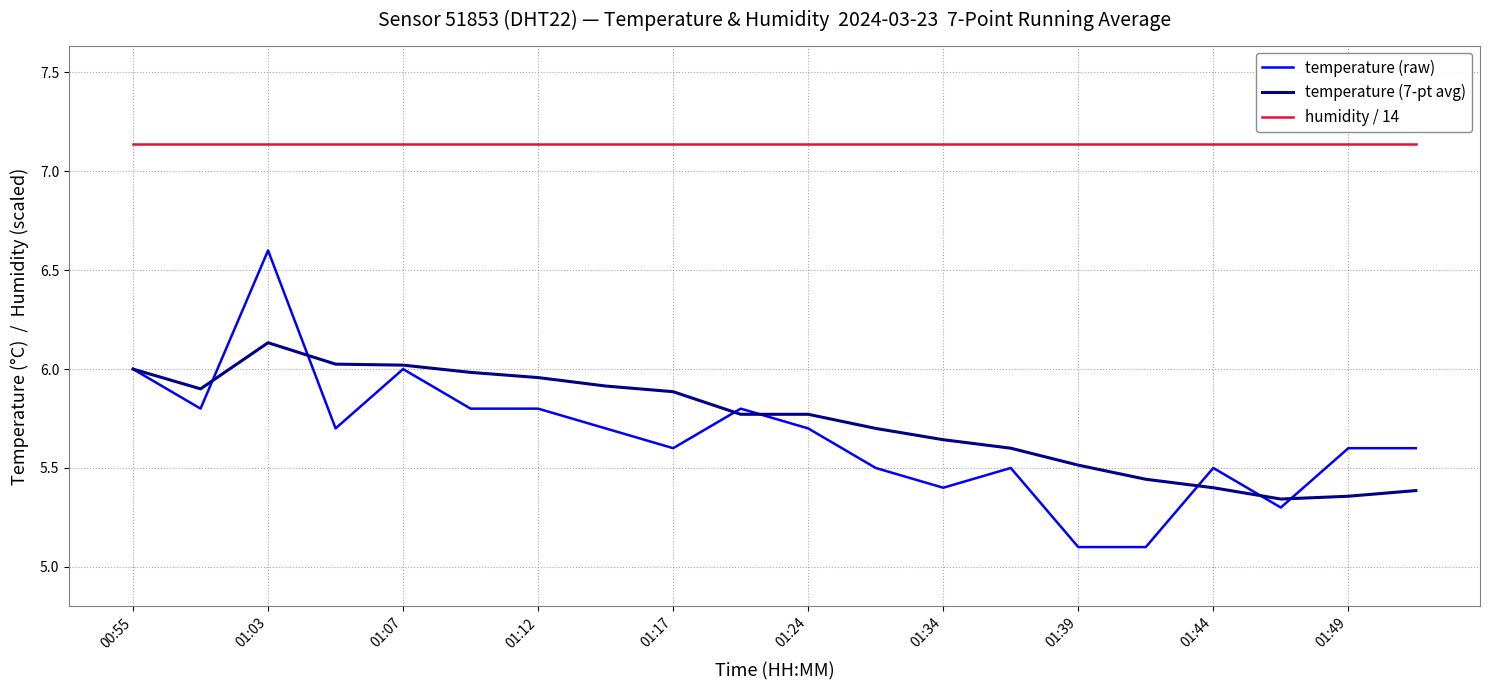

Rank the series by their maximum value, from lowest to highest.

temperature (7-pt avg), temperature (raw), humidity / 14